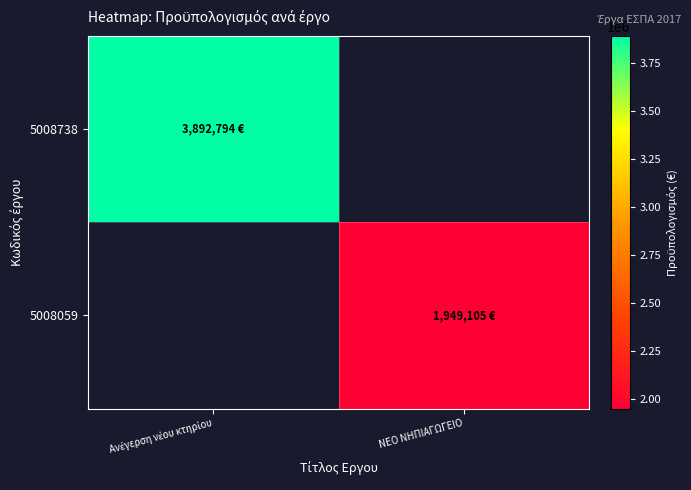

Reading left to right, transcribe all the data shown in this chart.

5008738: Ανέγερση νέου κτηρίου=3892793.5	ΝΕΟ ΝΗΠΙΑΓΩΓΕΙΟ=0.0
5008059: Ανέγερση νέου κτηρίου=0.0	ΝΕΟ ΝΗΠΙΑΓΩΓΕΙΟ=1949105.0